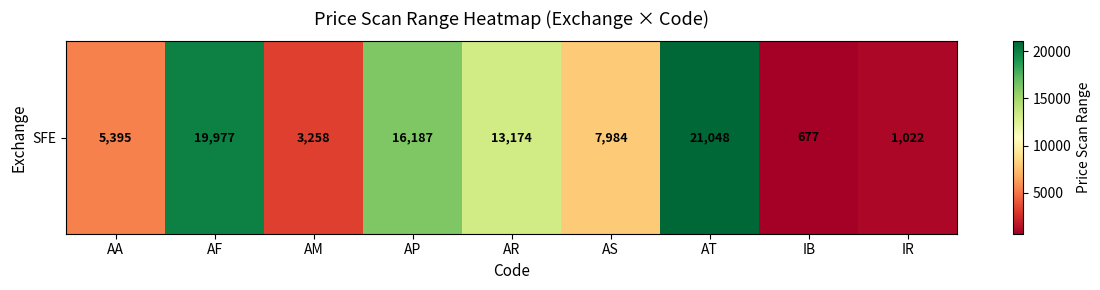

What is the change in value from AS to IR?

-6962